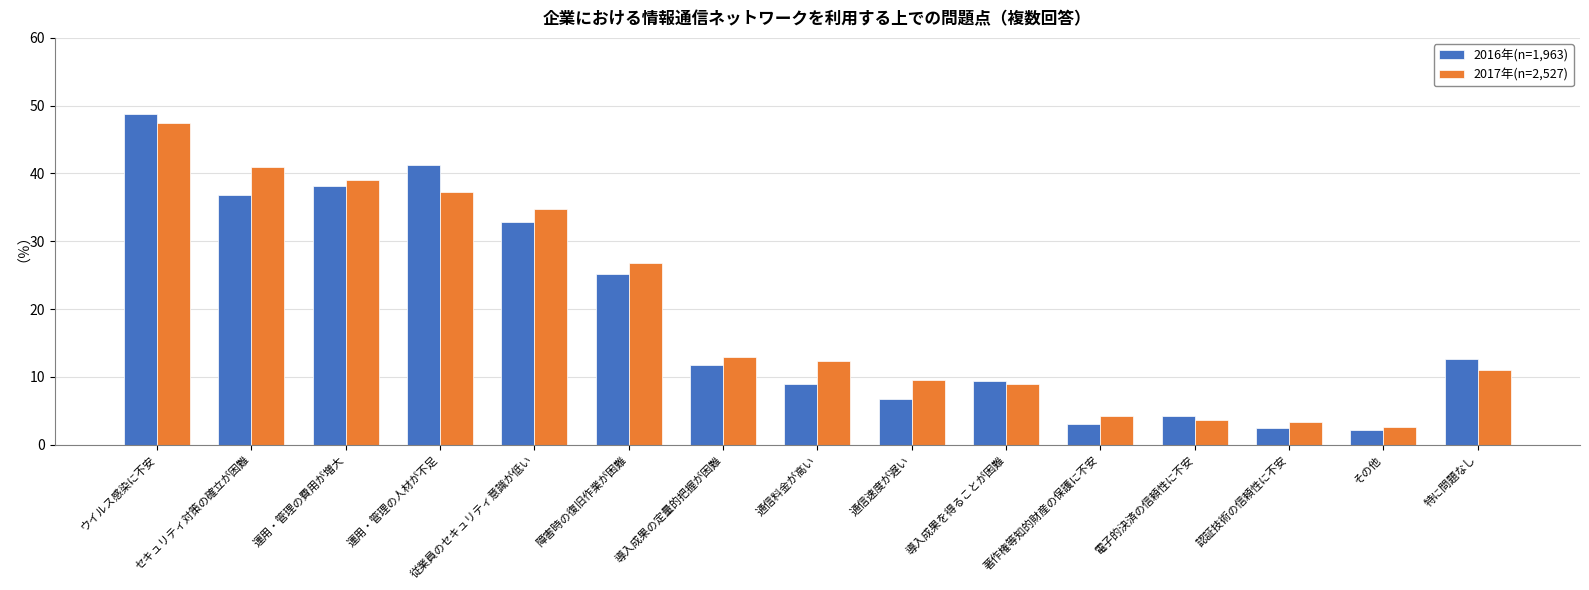

List the series in order of their overall mean, highest first.

2017年(n=2,527), 2016年(n=1,963)